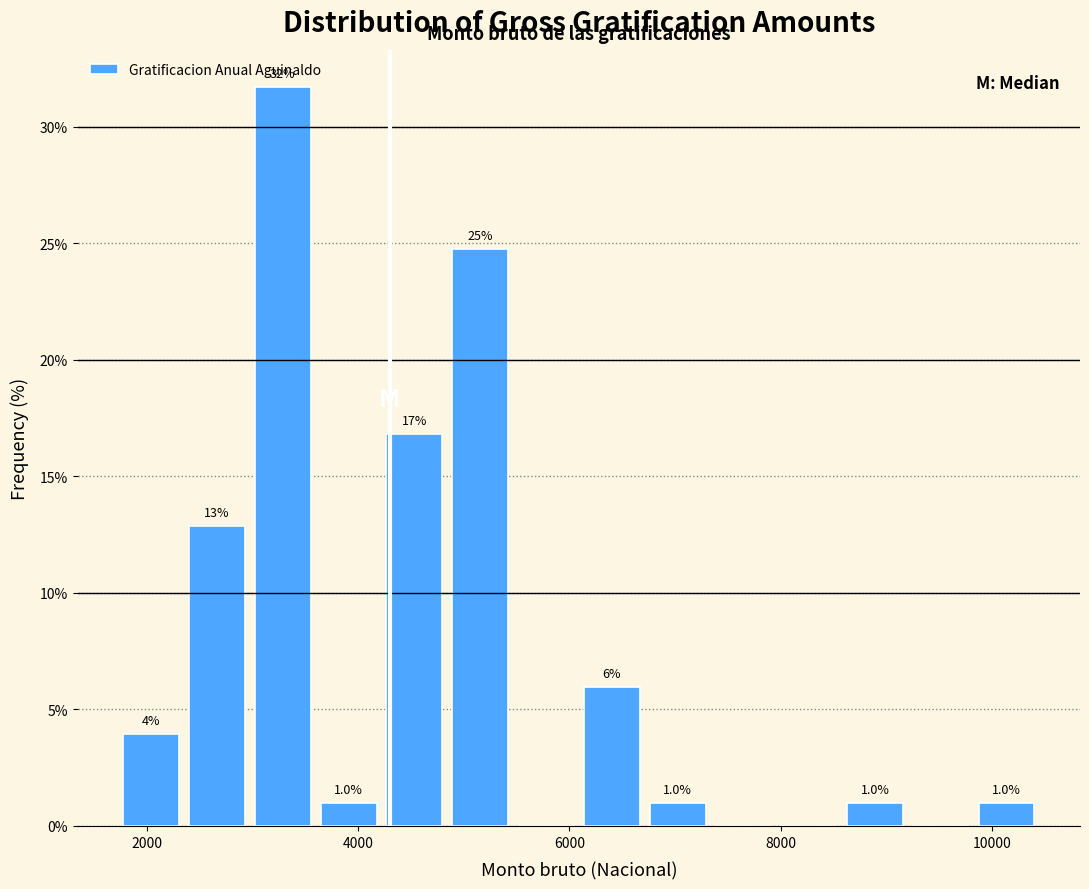

Around what value on the x-axis is the tallest bar? Give the approximate position of its centre, as read against the axis.

3200